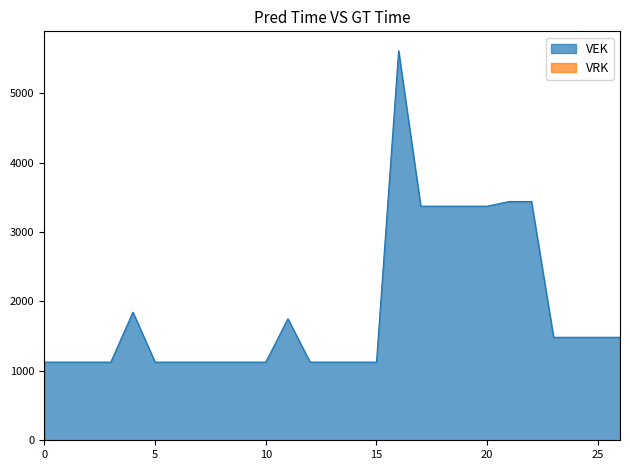

What is the maximum value shown in the chart?

5611